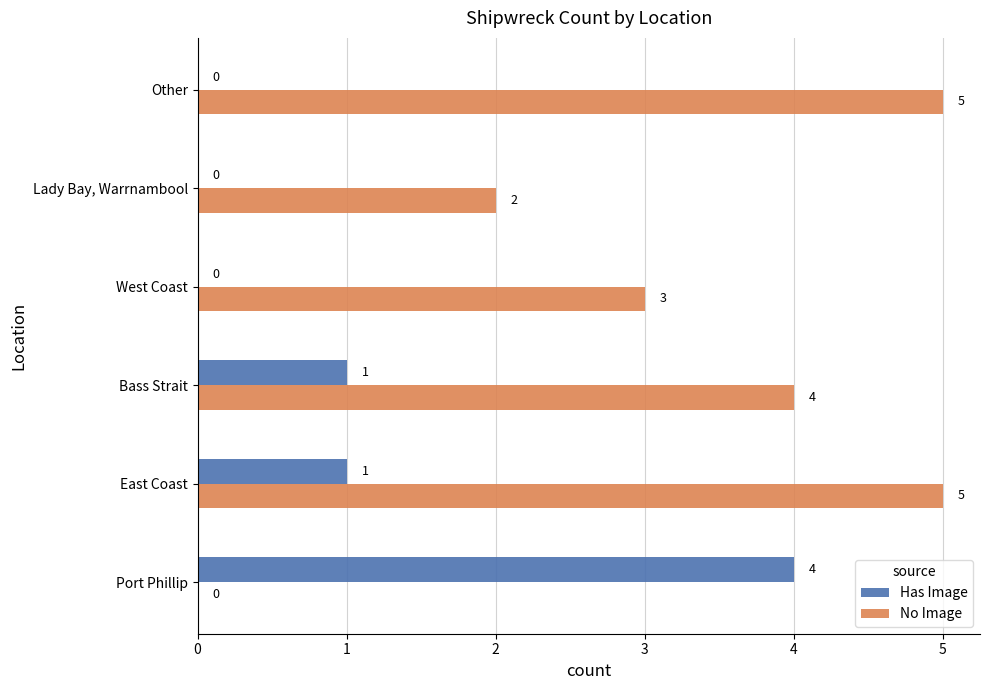

How many No Image values are between 2 and 5?

5